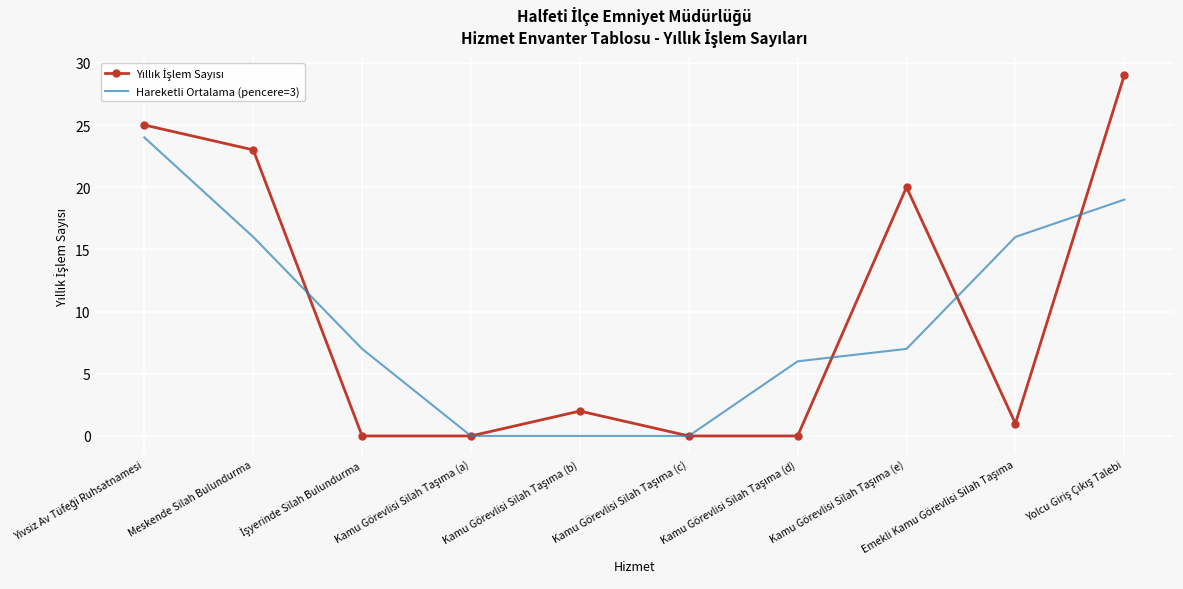

What is the greatest value displayed?

29